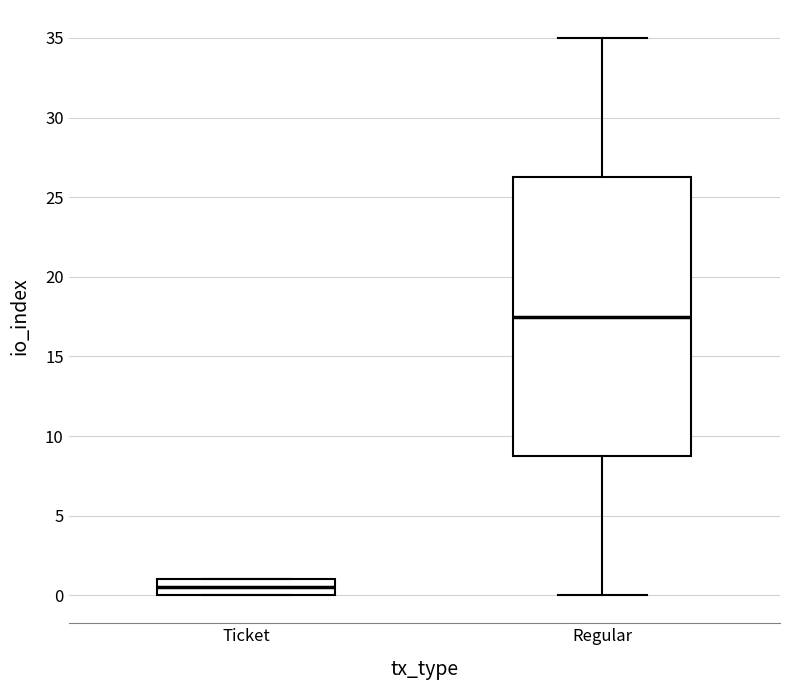

Reading left to right, read every box against the y-axis: the position of its median line, the range the box covers, and the ends of its whiskers. The values are not printed on the chart, so give them approximately, as read against the axis.

Ticket: median 0.5, box 0.0 to 1.0, whiskers 0.0 to 1.0
Regular: median 17.5, box 9.0 to 26.5, whiskers 0.0 to 35.0